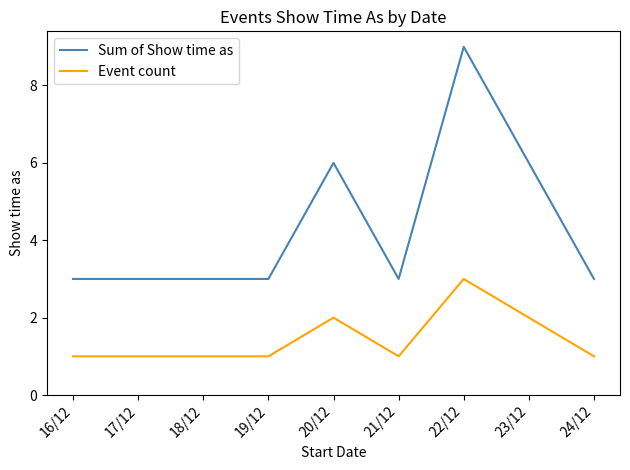

What is the total value across all series at 18/12?

4